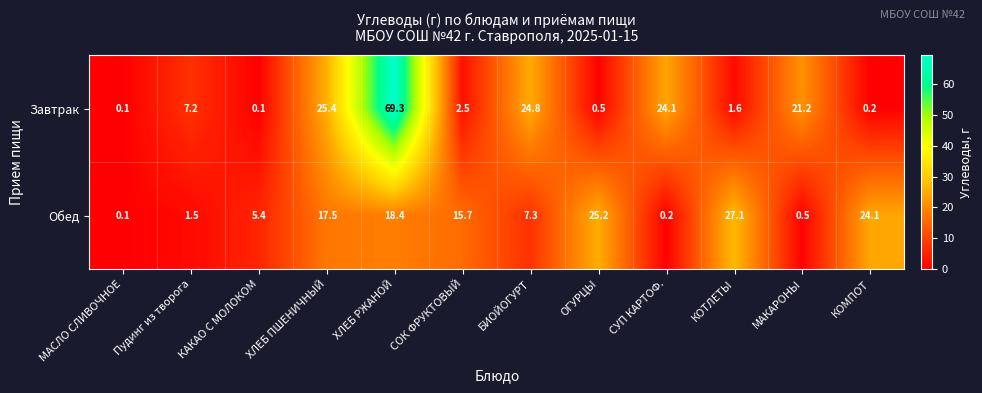

What is the sum of the Завтрак values at ОГУРЦЫ and СУП КАРТОФ.?

24.6